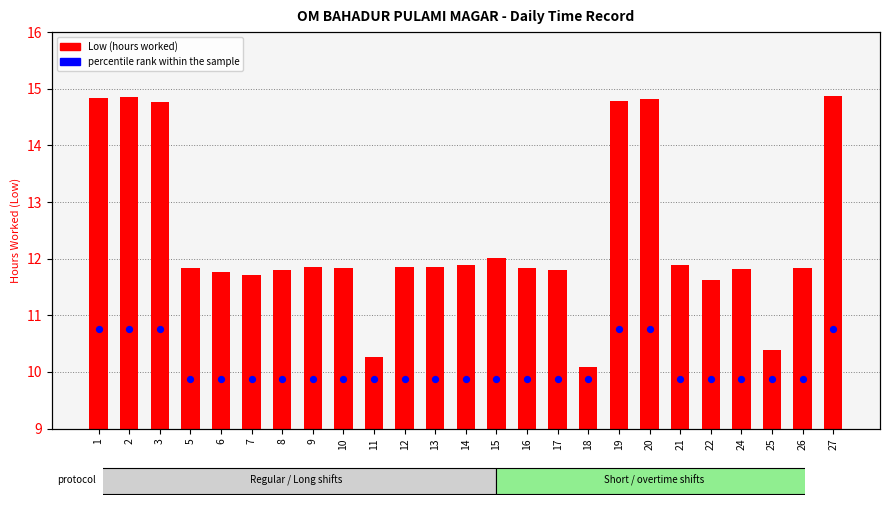

At how many categories does at least one series exceed 2?

25